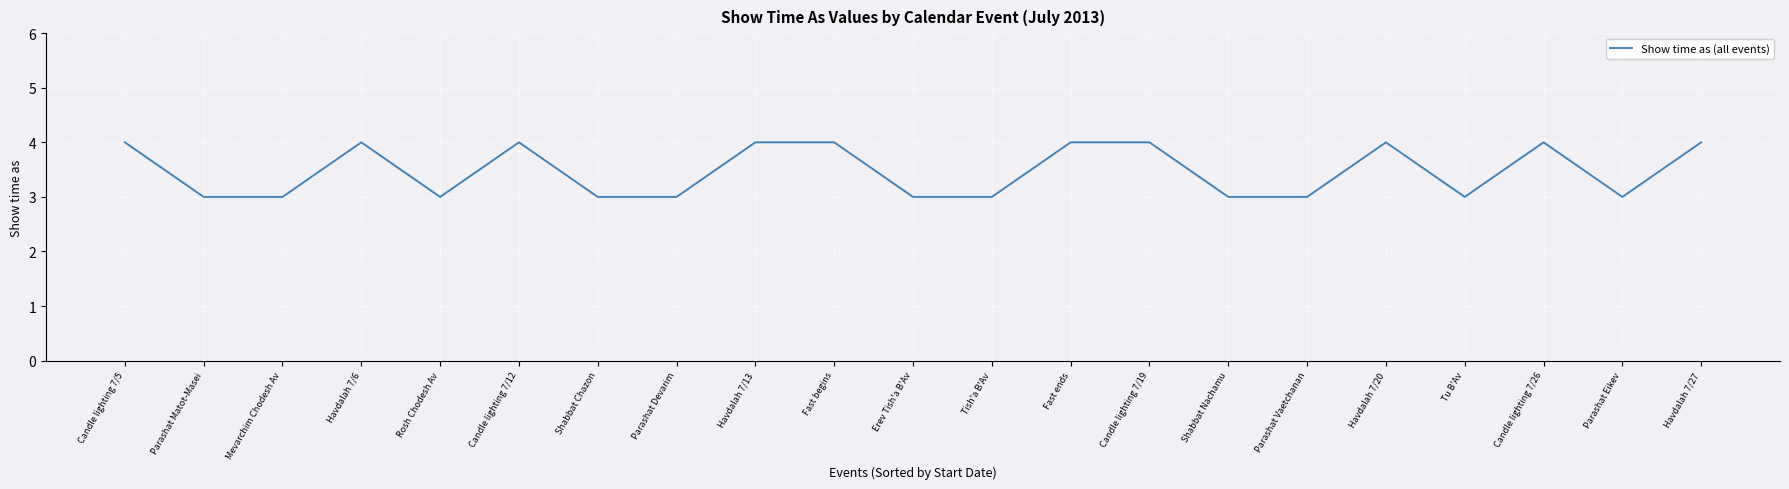

How many lines are shown in the chart?

1